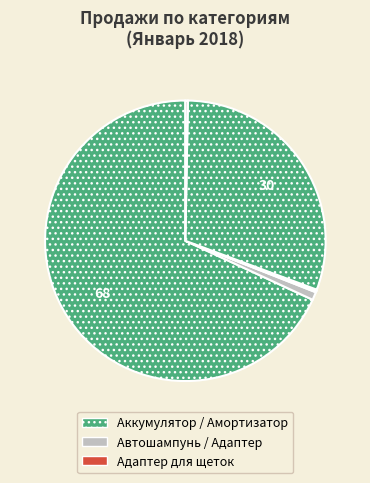

Does any single category account for the majority?

Yes